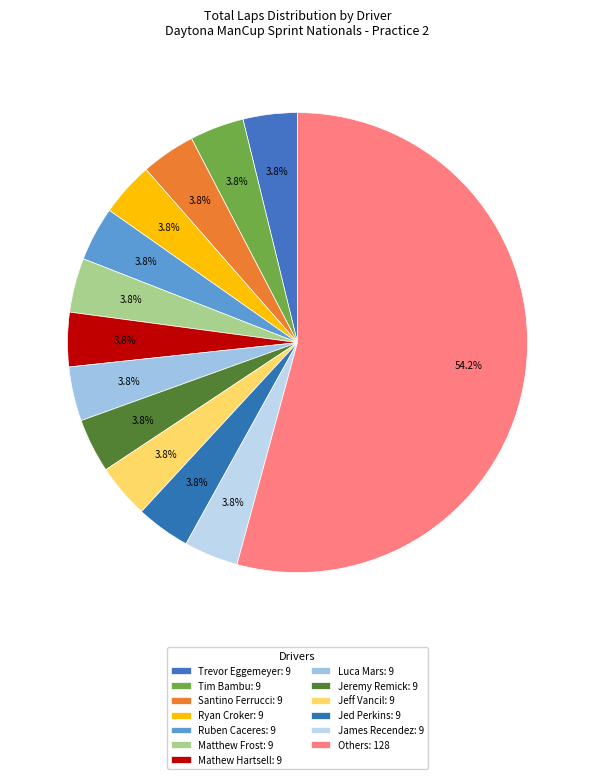

Count the number of slices in the pie.

13